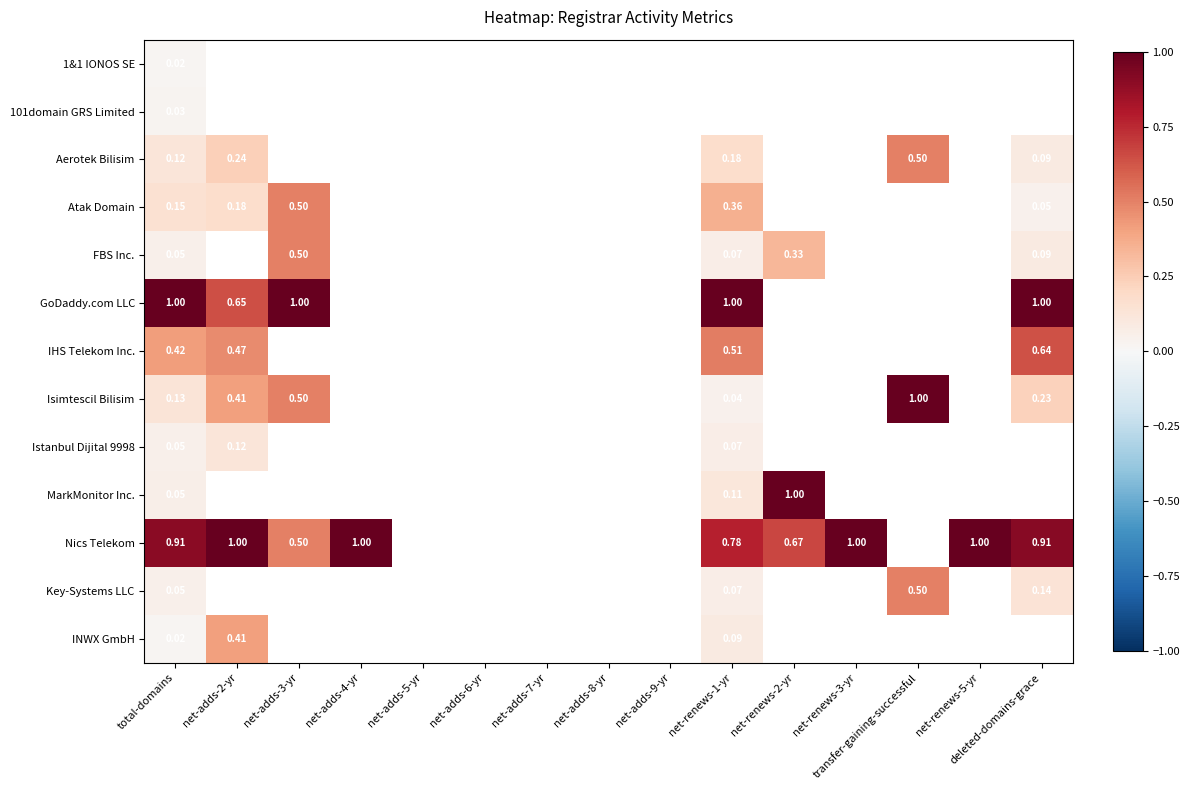

Read the Atak Domain value at net-adds-3-yr.

0.5